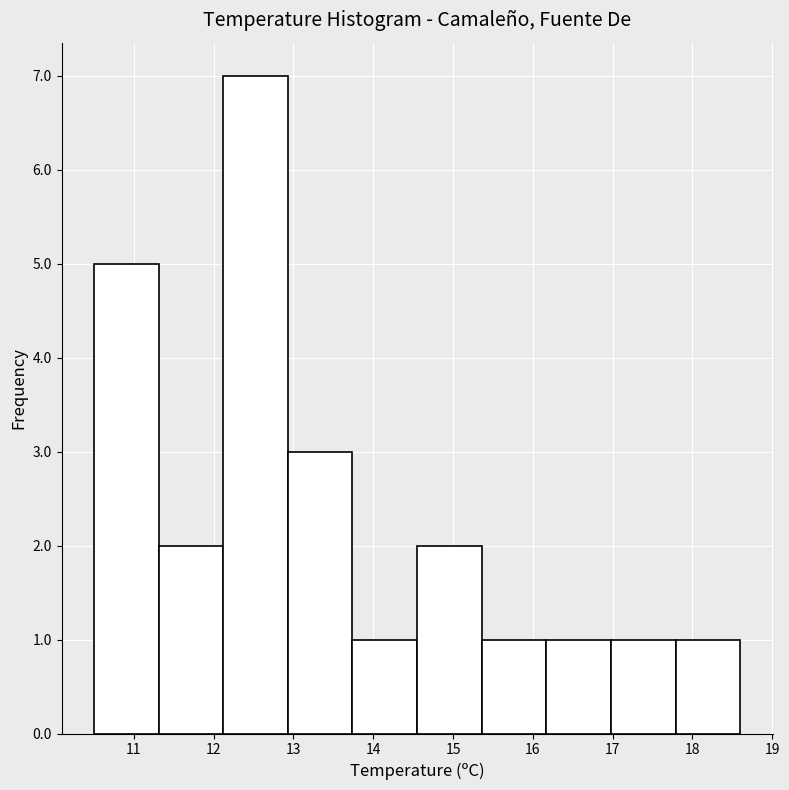

Reading left to right, list every bar in this chart as the range it spans on the x-axis followed by its height. Neither the bar edges nor the heights are printed on the chart, so give them approximately, as read against the axes.

10.50 to 11.31: 5
11.31 to 12.12: 2
12.12 to 12.93: 7
12.93 to 13.74: 3
13.74 to 14.55: 1
14.55 to 15.36: 2
15.36 to 16.17: 1
16.17 to 16.98: 1
16.98 to 17.79: 1
17.79 to 18.60: 1